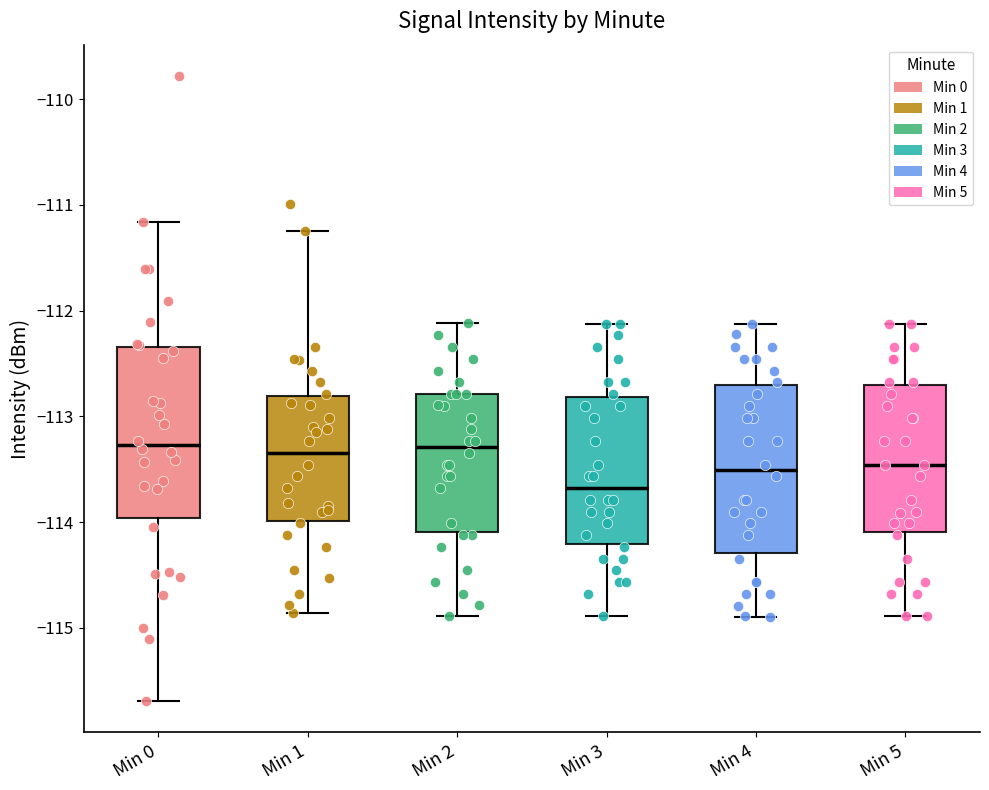

Where is the upper edge of the box for Min 5 on the y-axis? The values are not printed on the chart, so give them approximately, as read against the axis.

-112.7